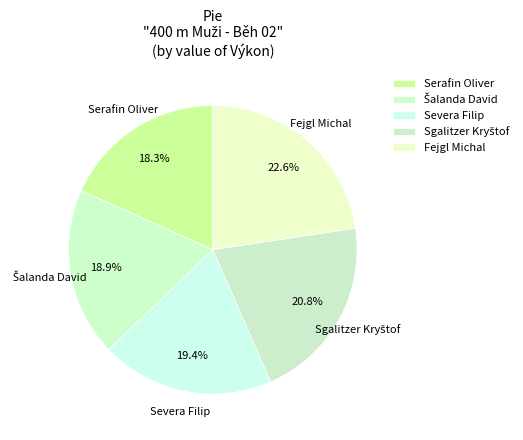

Is it true that Sgalitzer Kryštof is 21% of the pie?

True